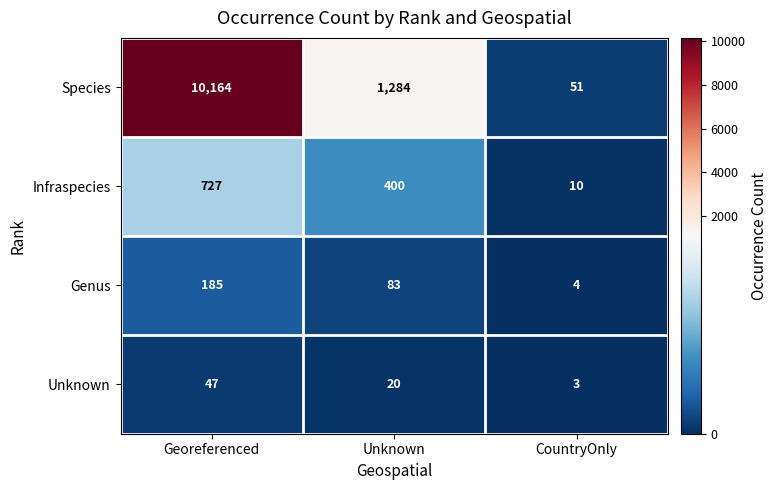

Reading left to right, extract all data points from this chart.

Species: Georeferenced=10164	Unknown=1284	CountryOnly=51
Infraspecies: Georeferenced=727	Unknown=400	CountryOnly=10
Genus: Georeferenced=185	Unknown=83	CountryOnly=4
Unknown: Georeferenced=47	Unknown=20	CountryOnly=3